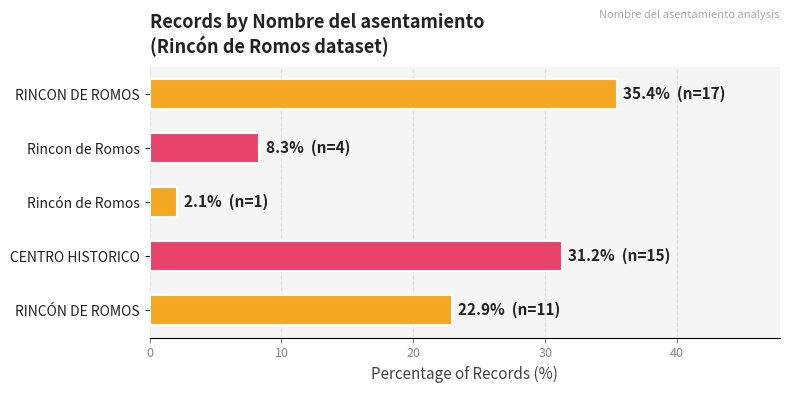

Which label corresponds to the smallest value in the chart?

Rincón de Romos